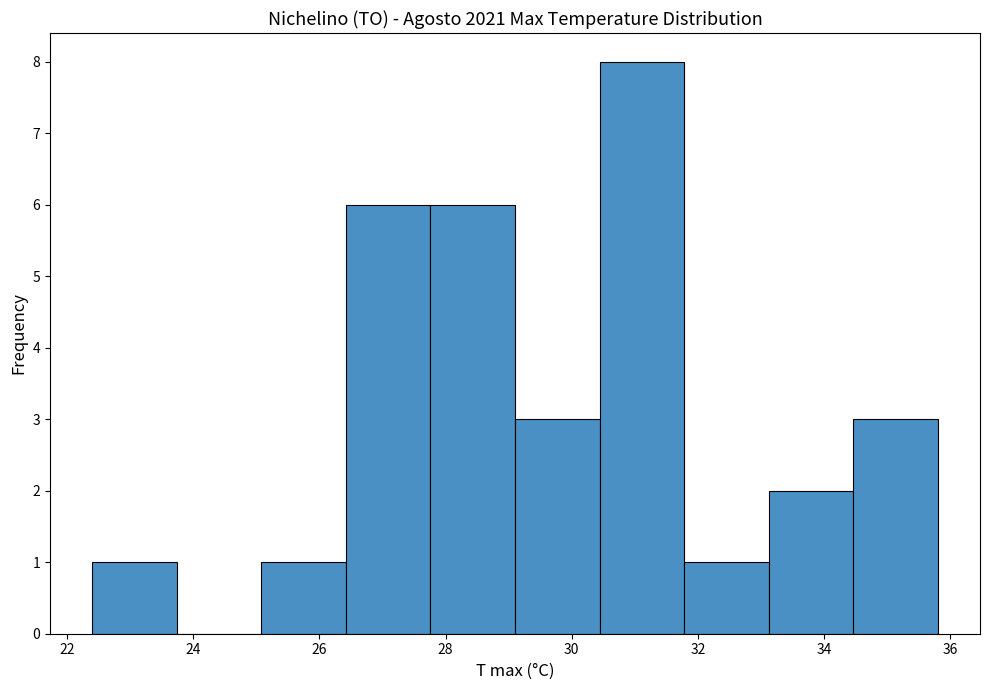

Reading left to right, transcribe this chart: for each bar, give the range it covers on the x-axis and its height. Neither the bar edges nor the heights are printed on the chart, so give them approximately, as read against the axes.

22.40 to 23.74: 1
23.74 to 25.08: 0
25.08 to 26.42: 1
26.42 to 27.76: 6
27.76 to 29.10: 6
29.10 to 30.44: 3
30.44 to 31.78: 8
31.78 to 33.12: 1
33.12 to 34.46: 2
34.46 to 35.80: 3